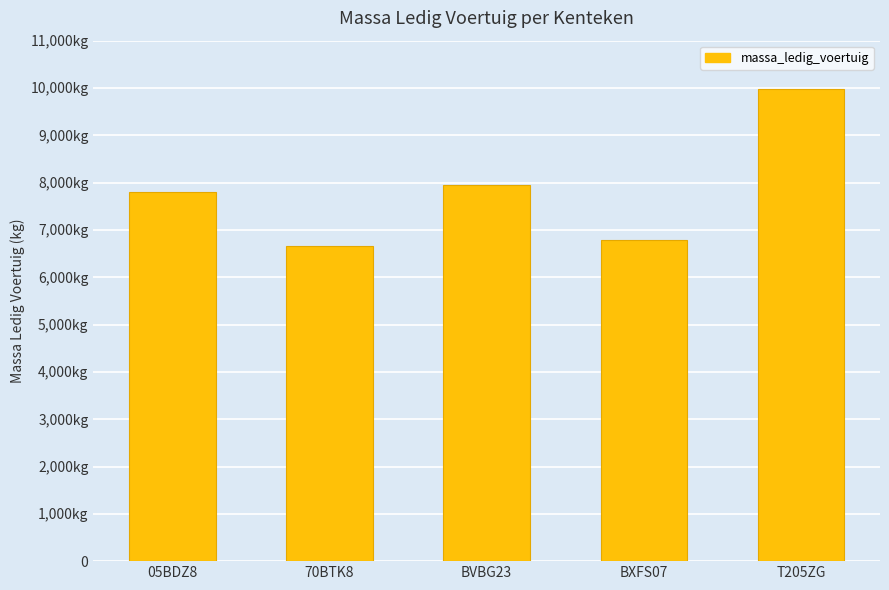

At which category does the chart reach its peak across all series?

T205ZG